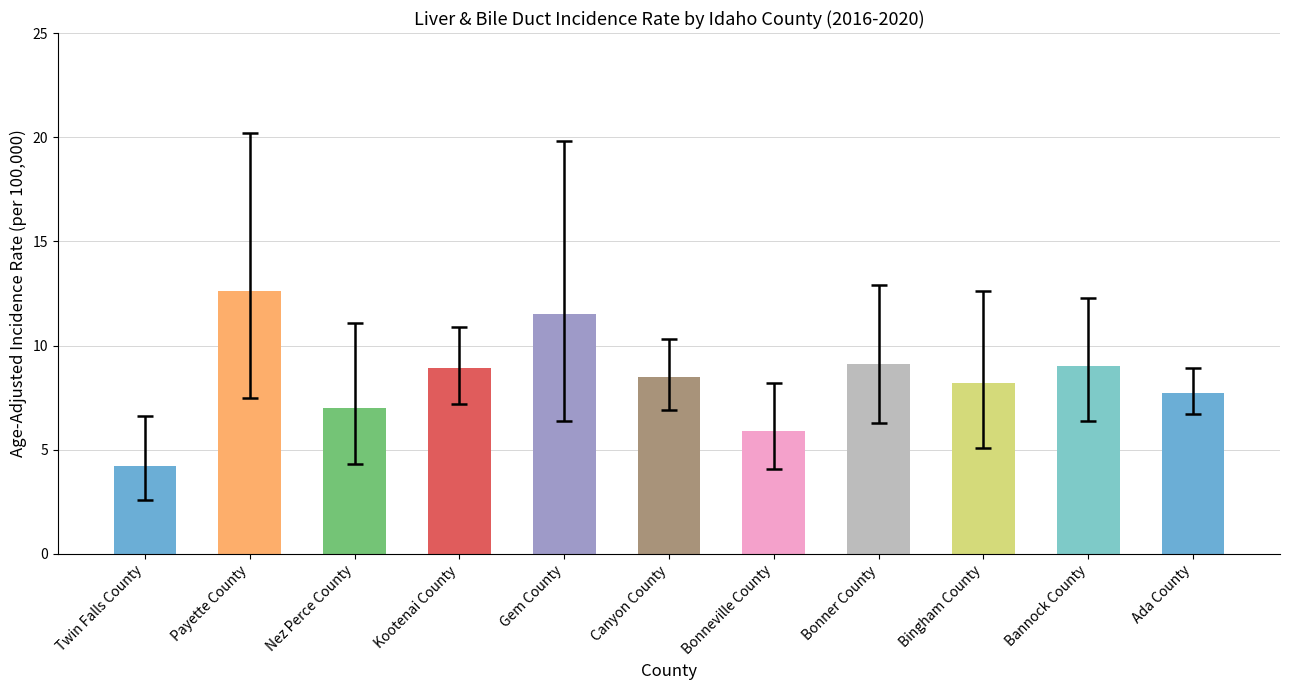

True or false: the data shows 8.5 at Canyon County.

True